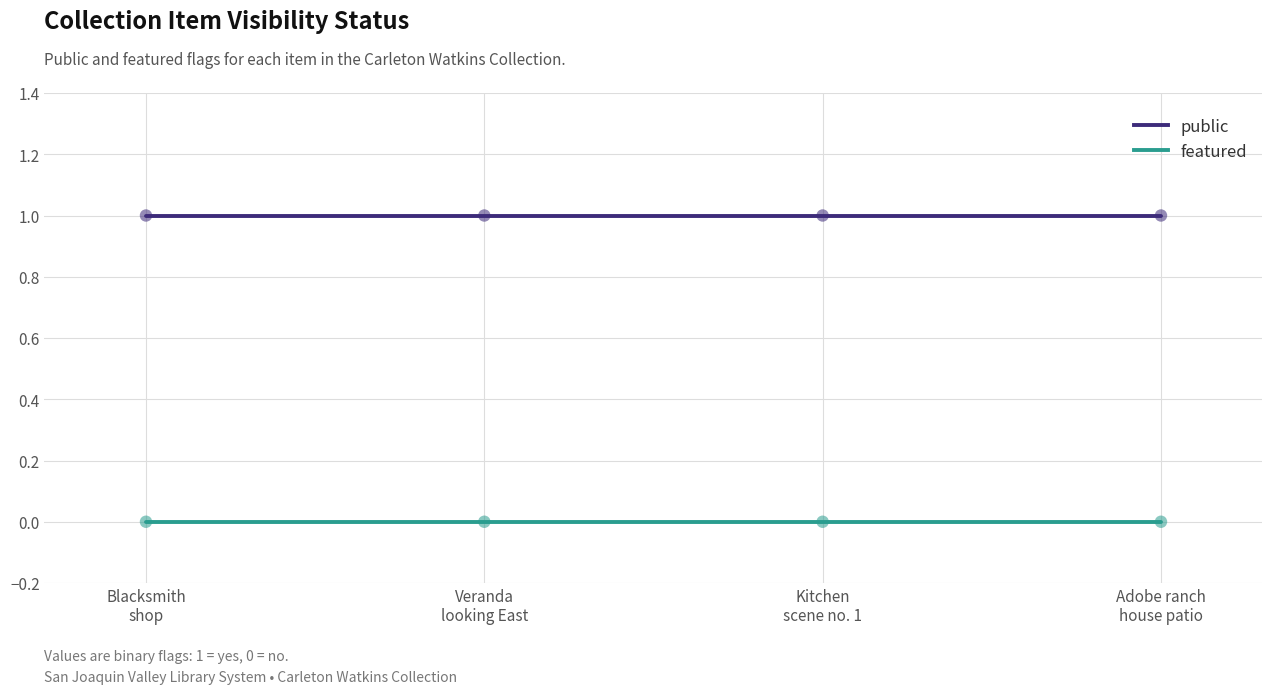

Rank the series by their average value, from highest to lowest.

public, featured